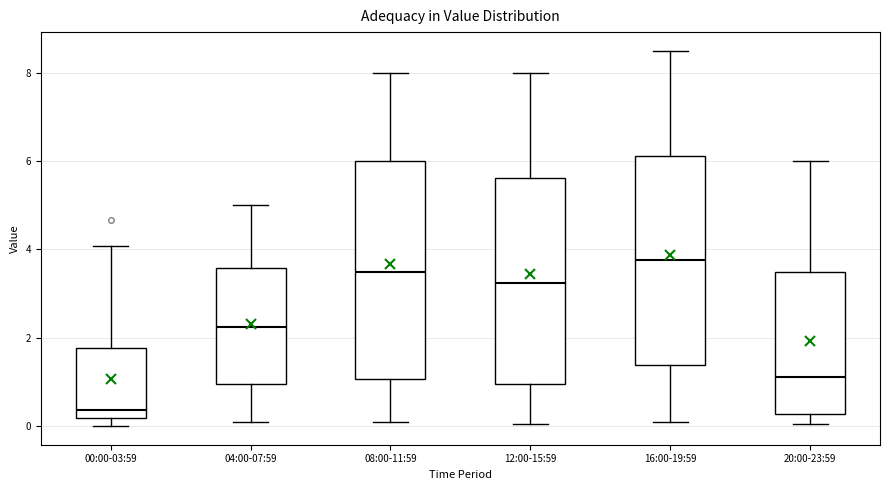

Which box's median line is the lowest?

00:00-03:59